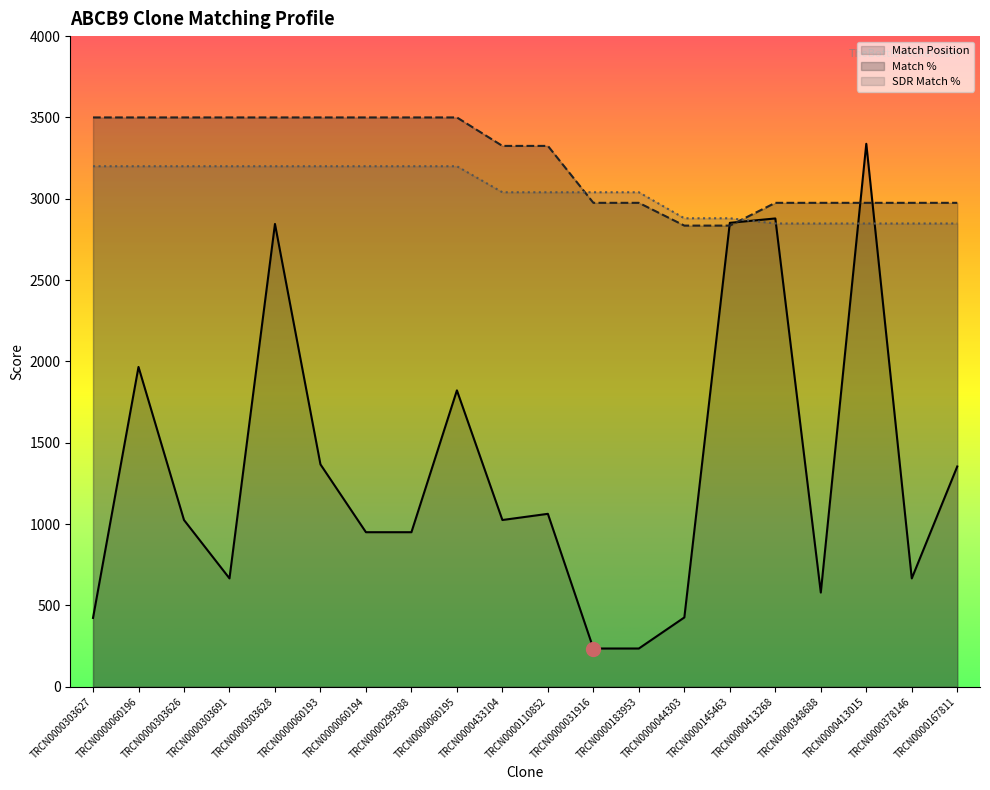

Which series ends up on top after the final intersection of Match Position and Match %?

Match %